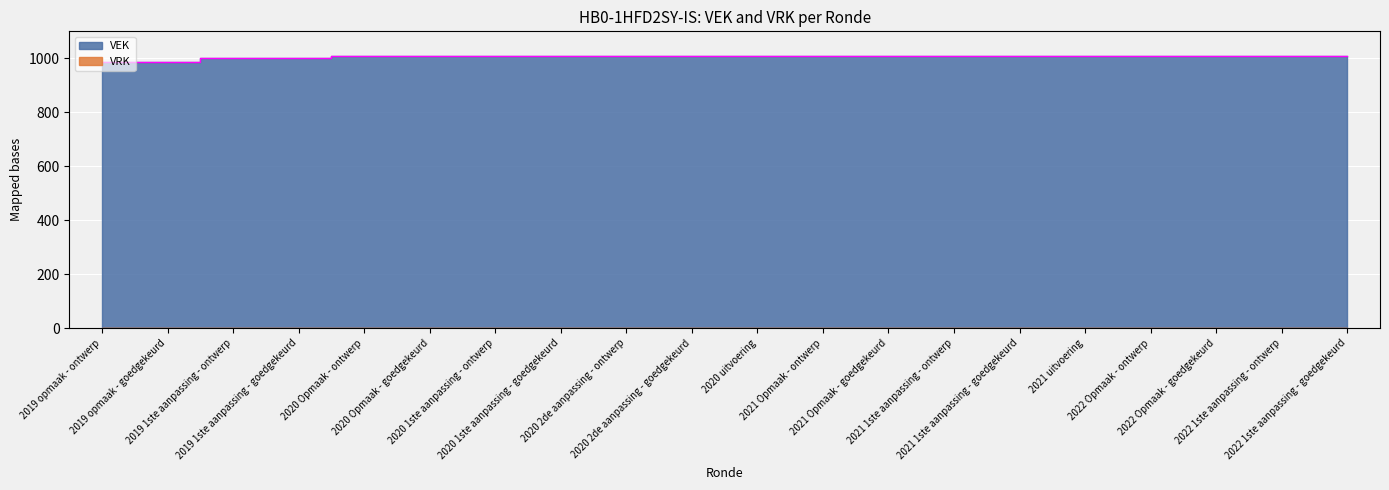

How many categories are shown in the chart?

20